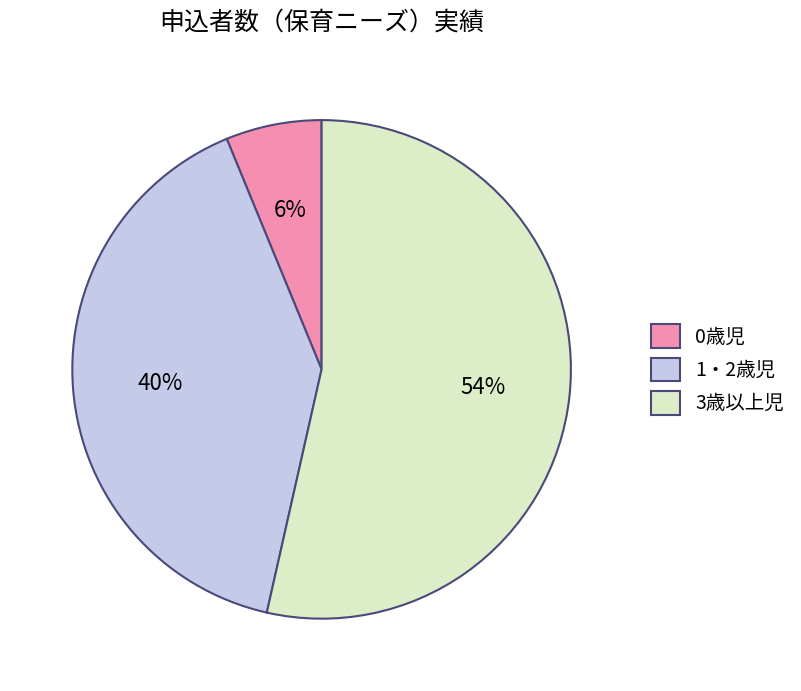

Is there a majority slice in this chart?

Yes